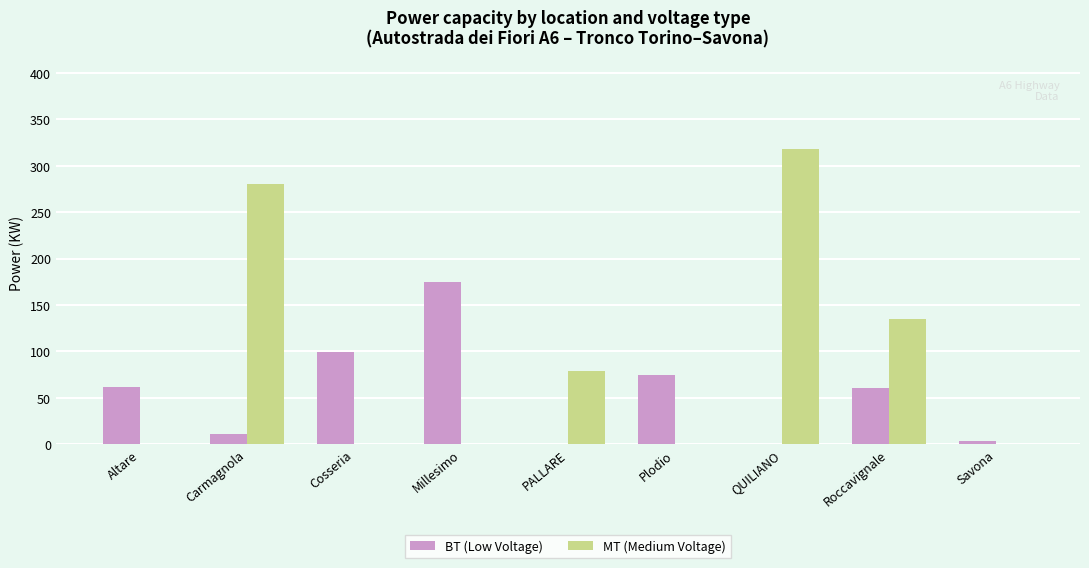

Which series has the widest spread of values?

MT (Medium Voltage)